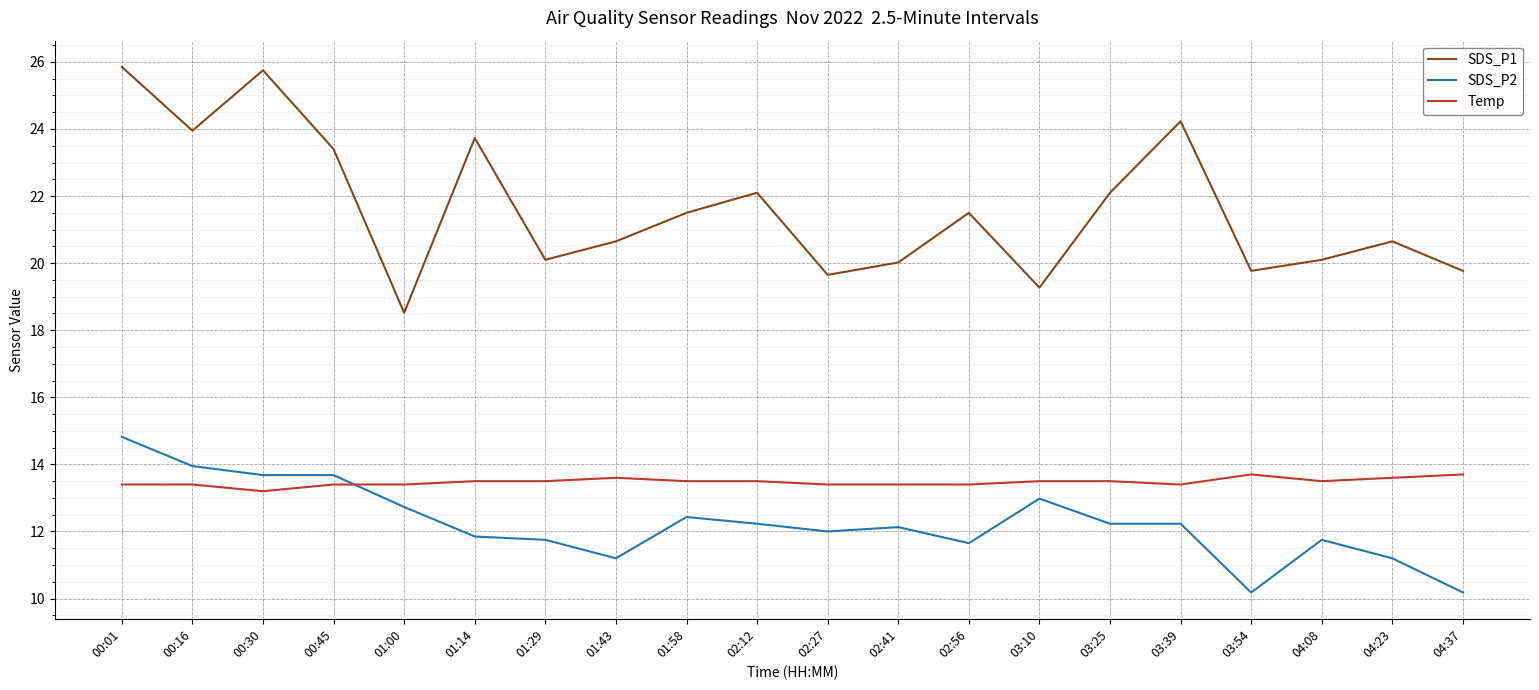

Read the Temp value at 01:14.

13.5